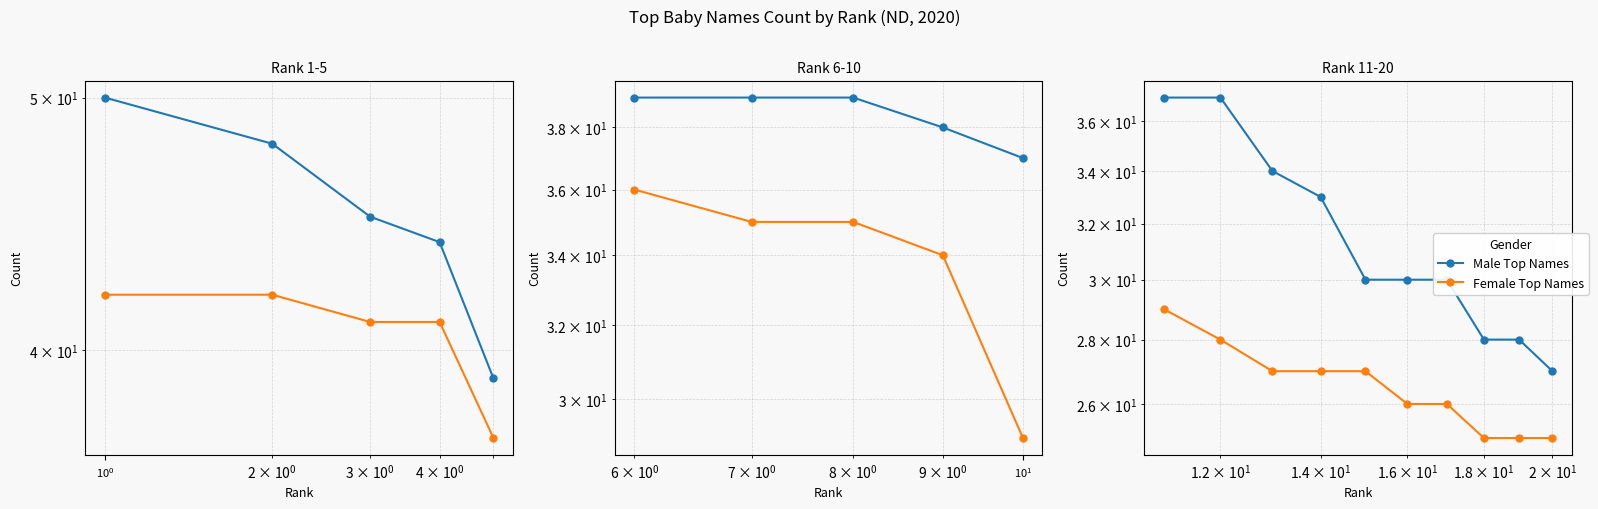

What is the difference between the maximum and minimum values in the Female Top Names series?

4